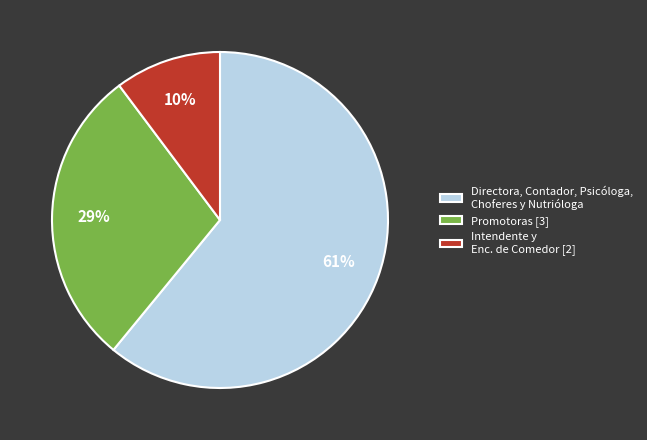

Do Intendente y Enc. de Comedor [2] and Directora, Contador, Psicóloga, Choferes y Nutrióloga together represent more than half of the pie?

Yes